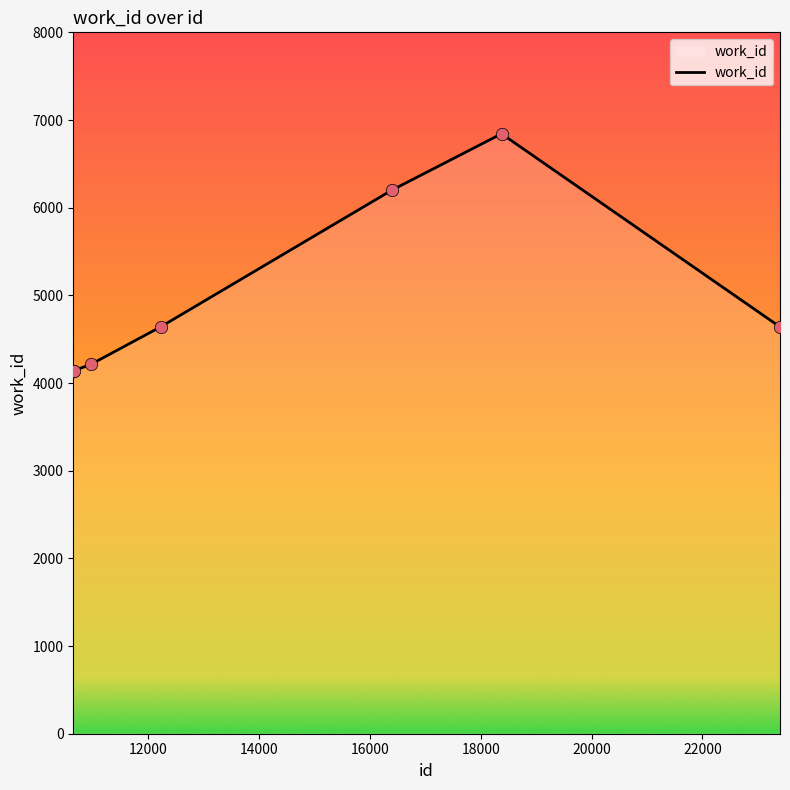

True or false: the data has more than 0 interior local peaks.

True